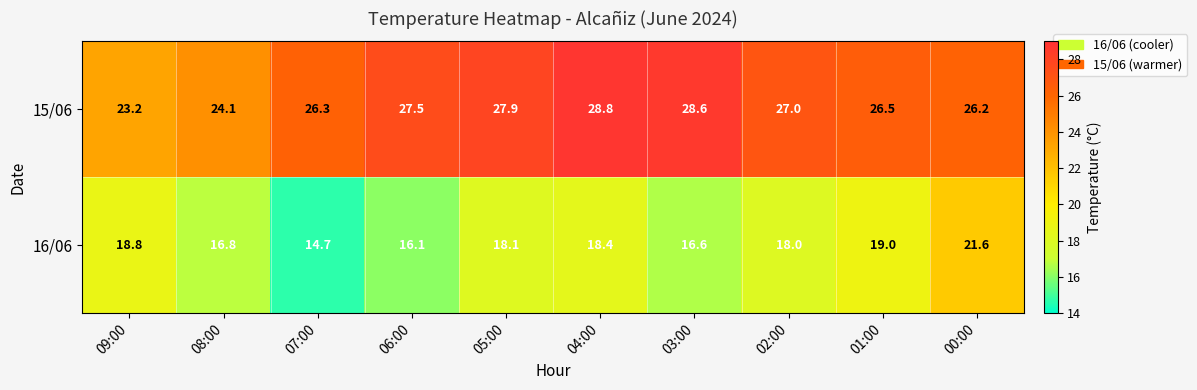

How many distinct data groups are displayed?

2